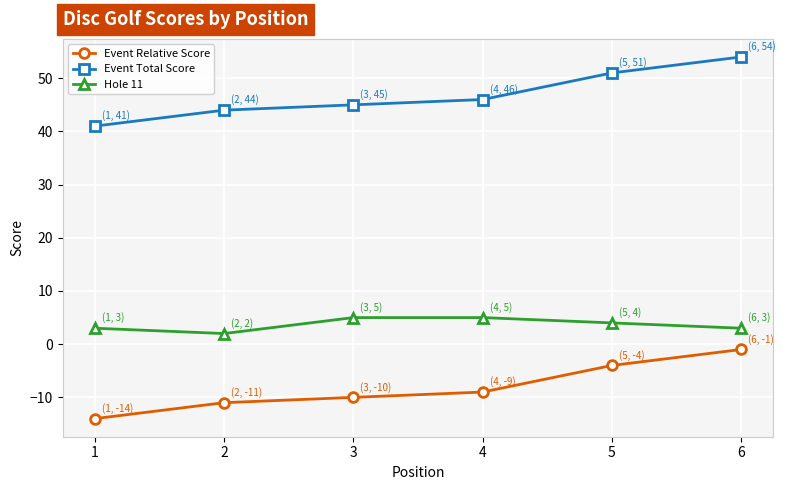

Rank the series by their average value, from highest to lowest.

Event Total Score, Hole 11, Event Relative Score